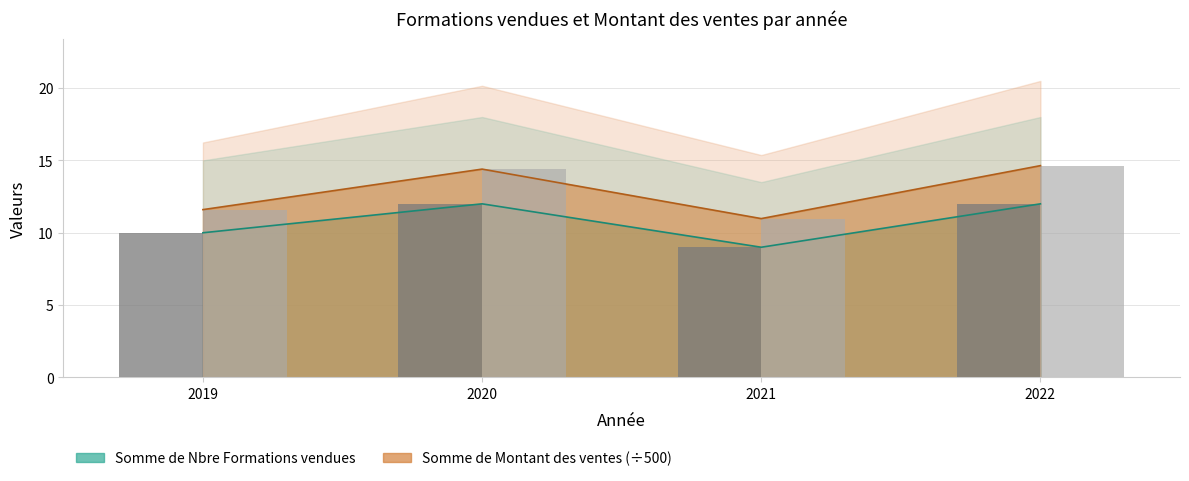

What is the lowest value of the Somme de Nbre Formations vendues series?

9.0